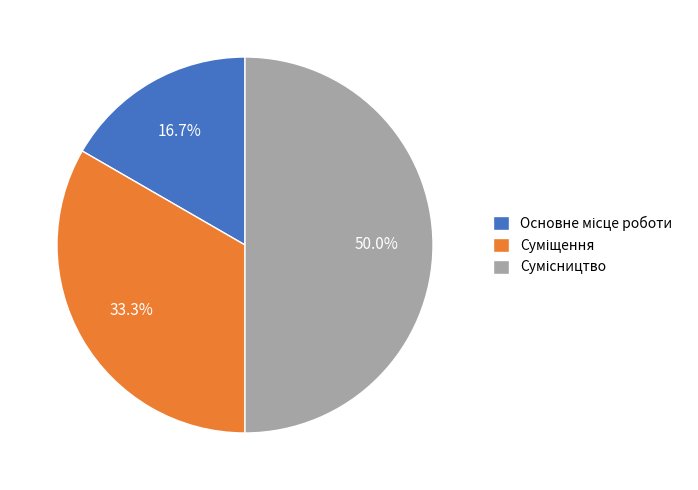

To the nearest percent, what is the difference between the Основне місце роботи and Суміщення slice percentages?

17%